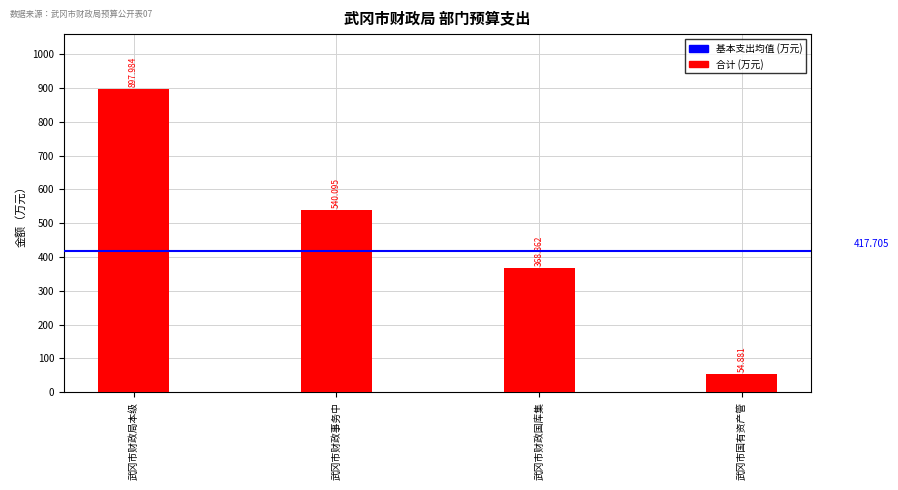

Where does the data first go above 540?

武冈市财政局本级